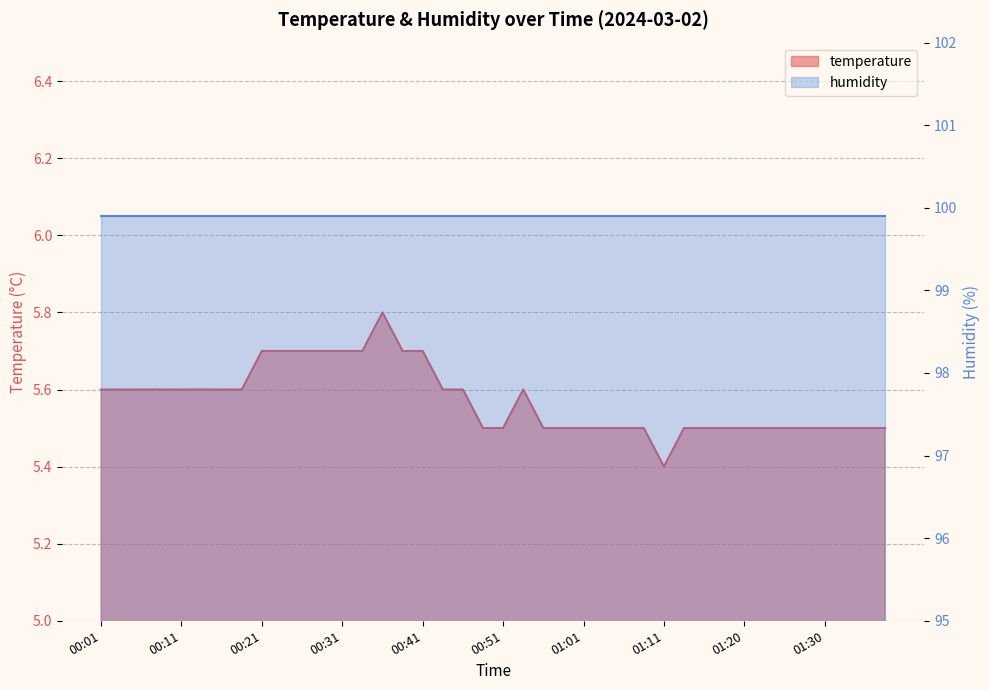

What is the ratio of the value at 00:53 to the value at 01:38?

1.0